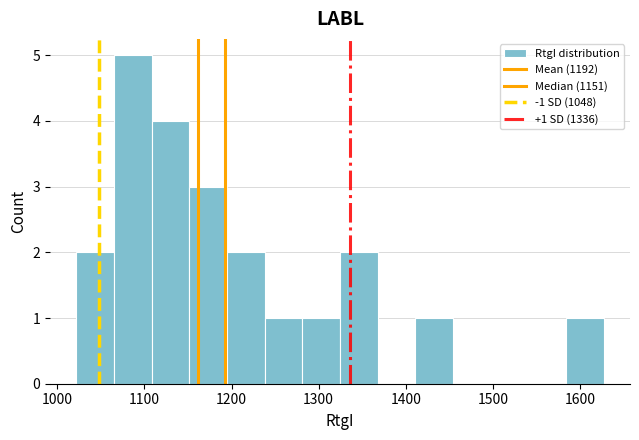

Over which range of the x-axis is the bar tallest?

1070 to 1110